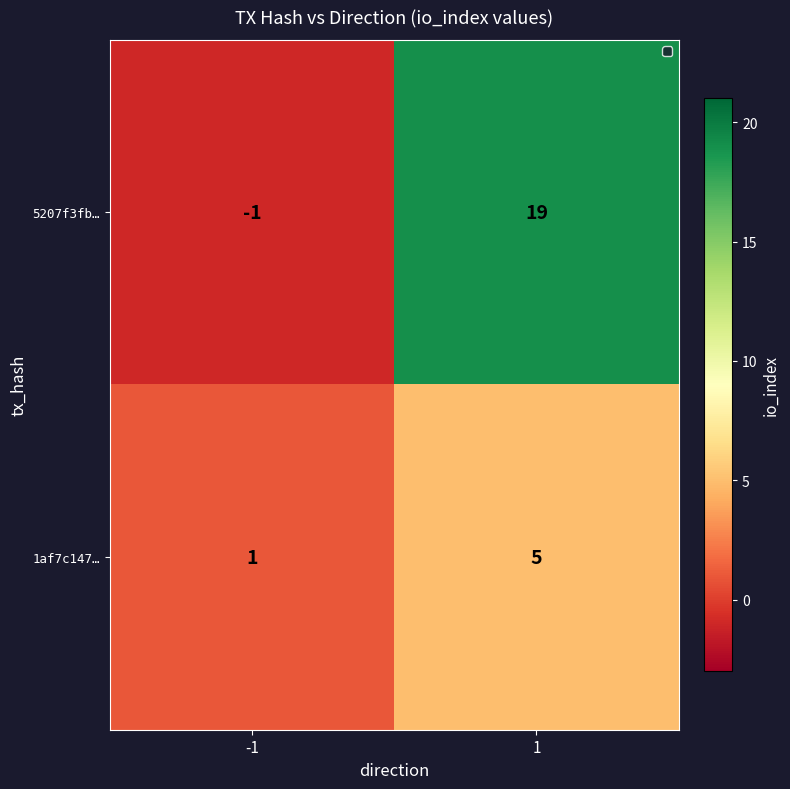

How many data points in 5207f3fb… are less than 19?

1